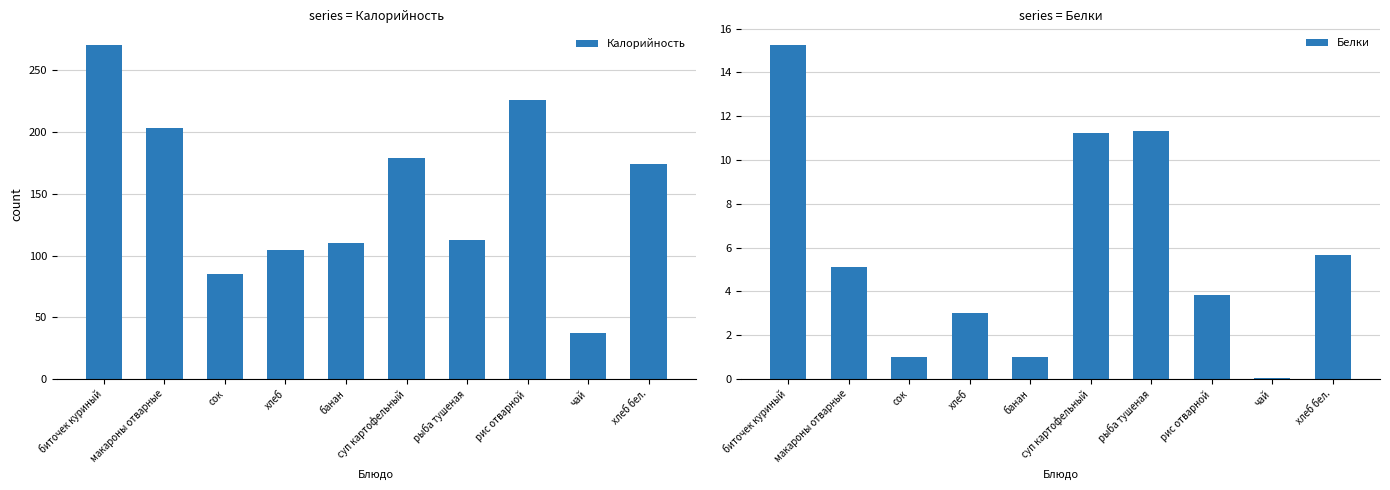

At рыба тушеная, list the series in order from largest to smallest.

Калорийность, Белки